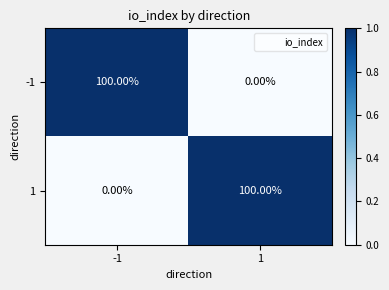

What is the sum of all 1 values?

100